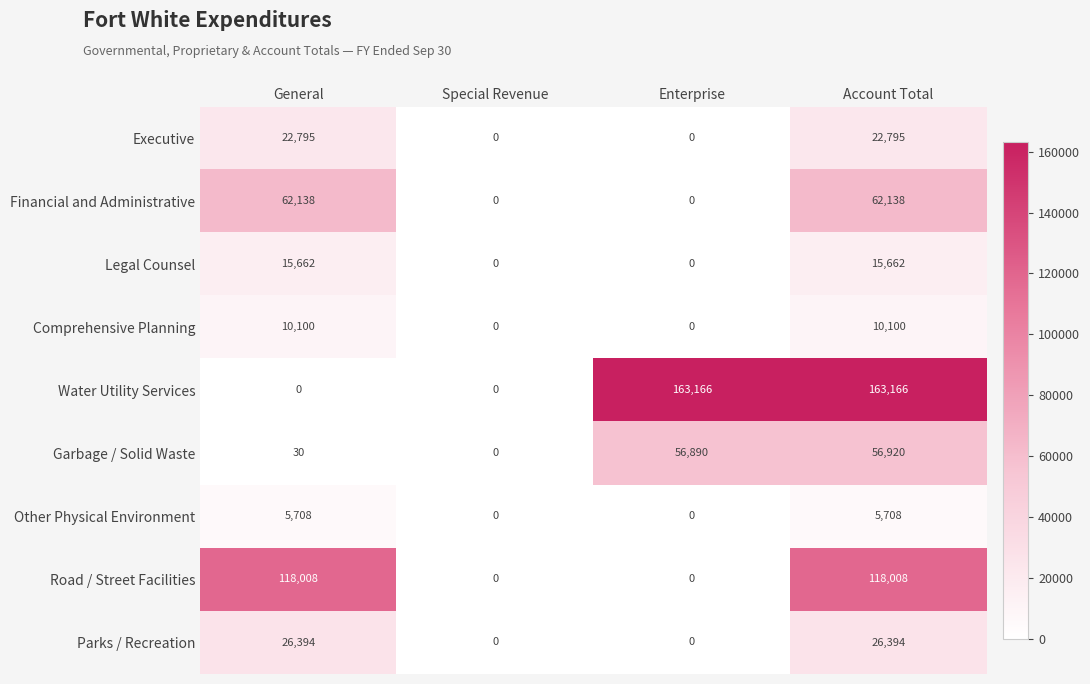

What is the difference between the highest and lowest values at General?

118008